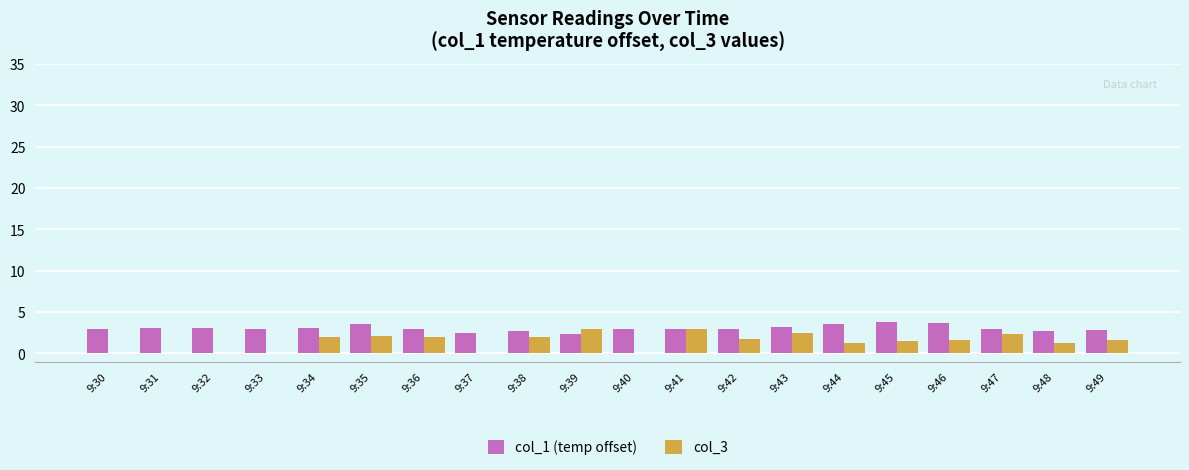

What are all the series names shown in the legend?

col_1 (temp offset), col_3